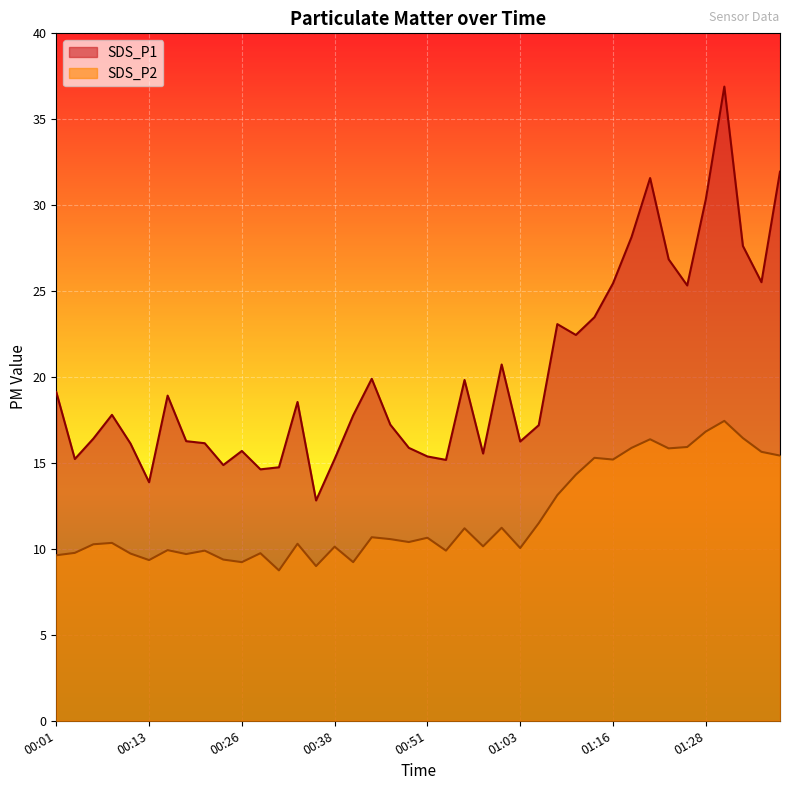

Where does the SDS_P2 series first go above 10?

00:06